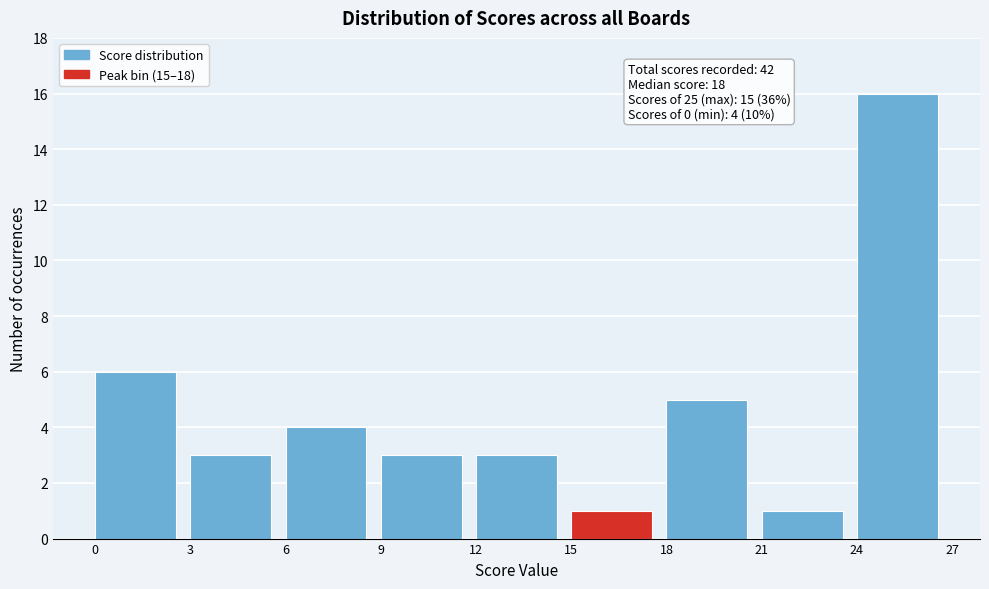

Which range on the x-axis has the tallest bar?

24 to 27